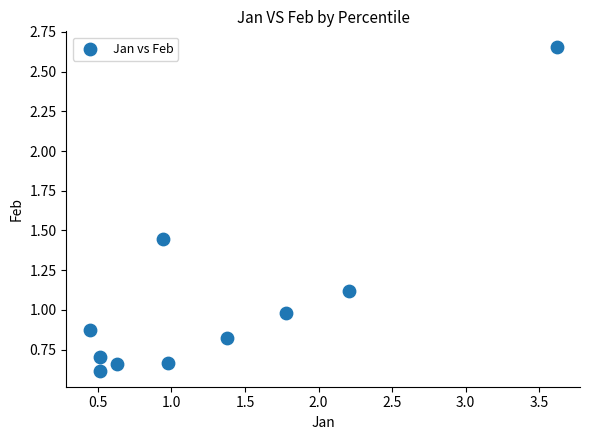

What is the average X value?

1.3